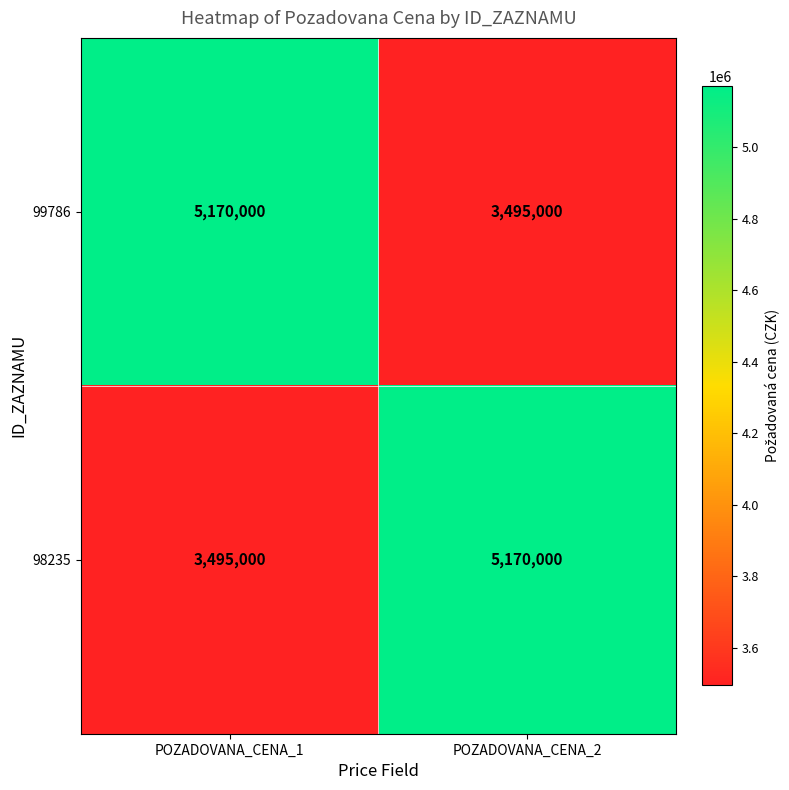

What is the difference between the highest and lowest values at POZADOVANA_CENA_2?

1675000